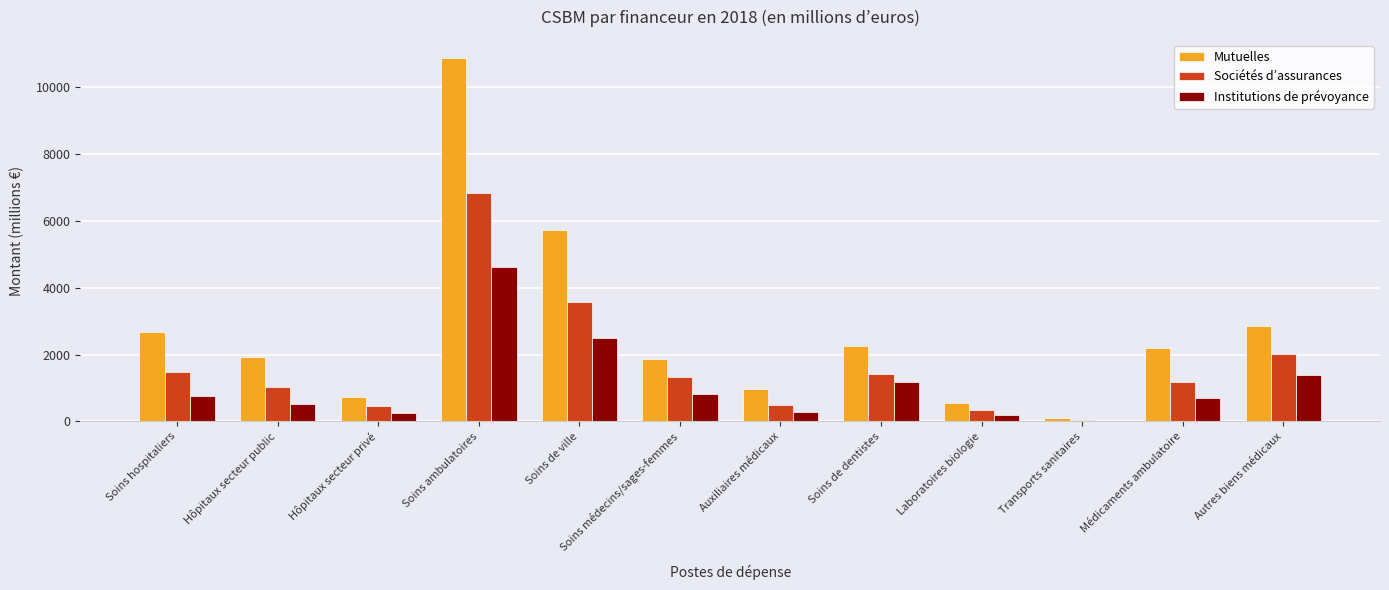

Between Hôpitaux secteur public and Transports sanitaires, which series saw the biggest shift?

Mutuelles